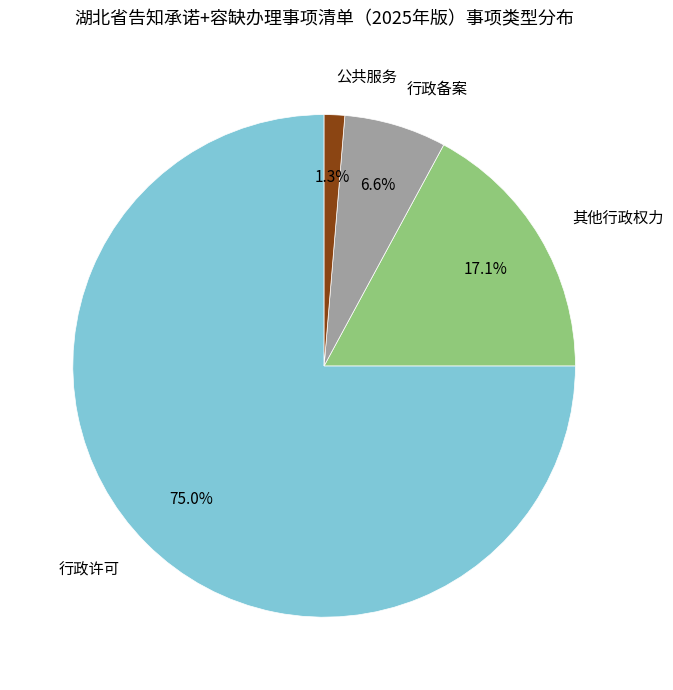

What is the ratio of the value at 行政许可 to the value at 其他行政权力?

4.4